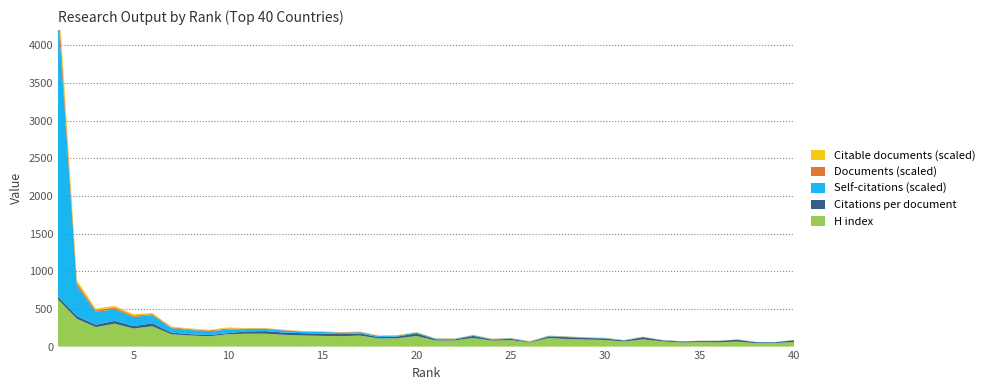

Reading right to left, transcribe all the data shown in this chart.

H index: 62.0	46.0	46.0	66.0	57.0	59.0	54.0	69.0	96.0	67.0	87.0	93.0	100.0	113.0	54.0	85.0	79.0	114.0	81.0	80.0	141.0	110.0	108.0	146.0	138.0	142.0	147.0	156.0	171.0	171.0	164.0	136.0	147.0	164.0	269.0	240.0	304.0	258.0	368.0	625.0
Citations per document: 22.7	11.2	11.6	25.1	16.7	14.2	13.3	14.2	28.8	12.6	20.5	21.1	24.8	20.8	5.9	17.6	13.5	28.1	12.3	15.9	34.2	24.0	17.4	27.2	27.7	31.8	30.2	29.7	34.1	30.8	14.2	17.4	17.6	22.8	40.9	31.6	37.4	31.1	36.4	39.6
Self-citations (scaled): 1.9	1.9	2.3	2.3	2.4	2.8	3.0	3.5	3.7	4.4	5.1	5.3	6.2	6.5	6.5	7.0	7.1	8.3	8.4	9.7	11.7	12.0	13.6	17.0	18.8	20.5	20.8	27.5	29.8	31.5	45.9	52.7	55.2	58.6	106.2	120.8	153.5	172.3	397.0	3756.8
Documents (scaled): 0.6	0.8	1.0	0.8	1.2	1.2	1.1	1.6	1.7	2.1	1.9	2.2	2.2	3.2	3.3	2.5	2.9	2.3	3.5	2.7	3.3	3.2	4.3	5.0	4.6	4.0	4.0	5.8	5.9	6.4	15.1	8.4	10.9	10.6	15.3	19.2	23.6	21.3	41.4	173.8
Citable documents (scaled): 0.6	0.8	0.9	0.8	1.1	1.1	1.0	1.6	1.7	2.0	1.9	2.1	2.1	3.1	3.2	2.4	2.7	2.1	3.4	2.5	3.1	3.1	4.2	4.7	4.4	3.8	3.9	5.6	5.7	6.2	14.2	8.3	10.7	10.0	14.7	18.3	22.8	20.5	38.8	165.3